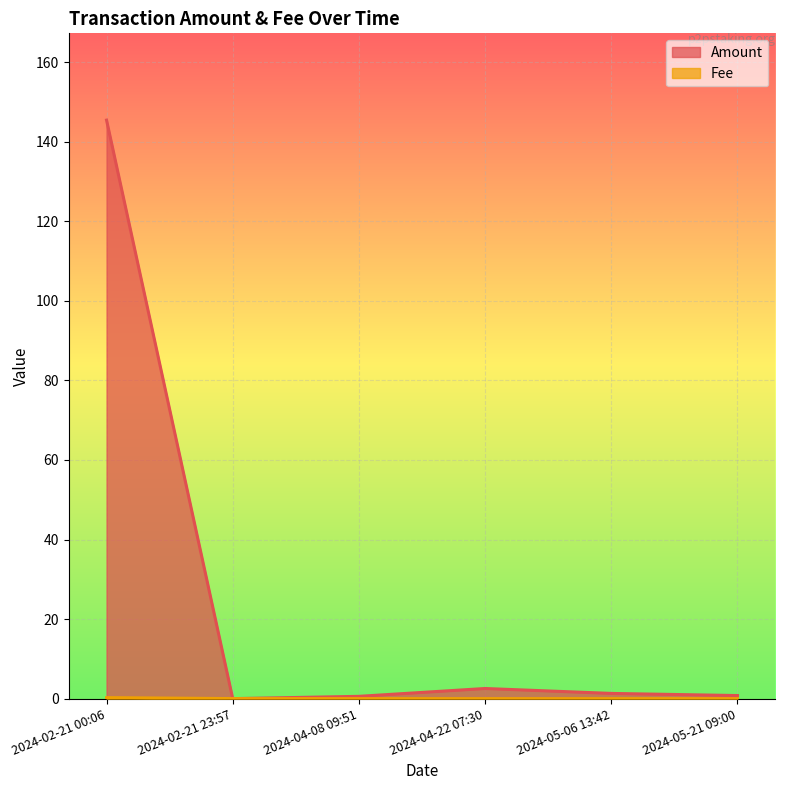

True or false: Fee has more than 1 interior local peaks.

False